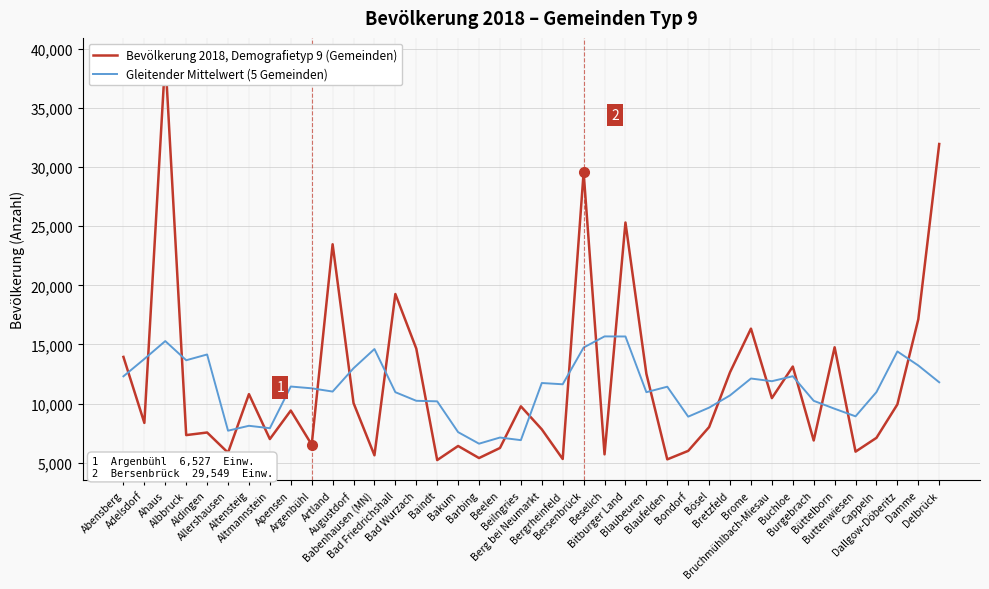

Is the value of Gleitender Mittelwert (5 Gemeinden) at Allershausen greater than the value of Bevölkerung 2018, Demografietyp 9 (Gemeinden) at Altensteig?

No